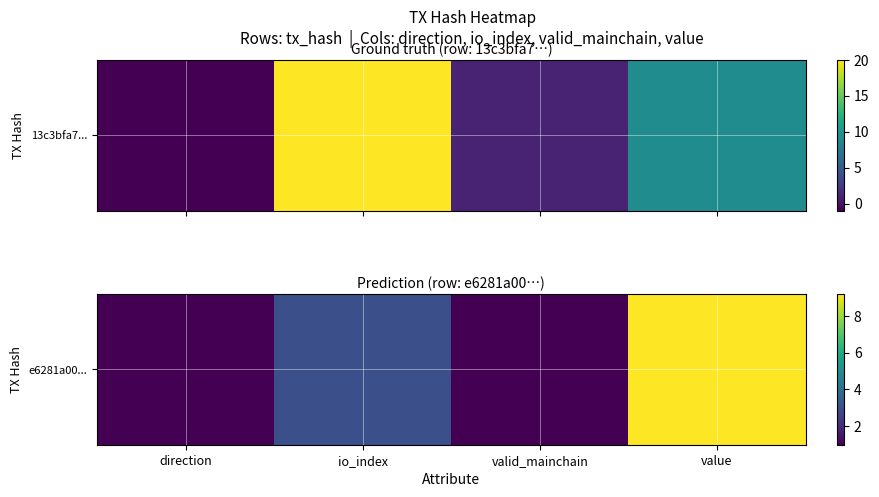

Which label corresponds to the smallest value in the chart?

direction